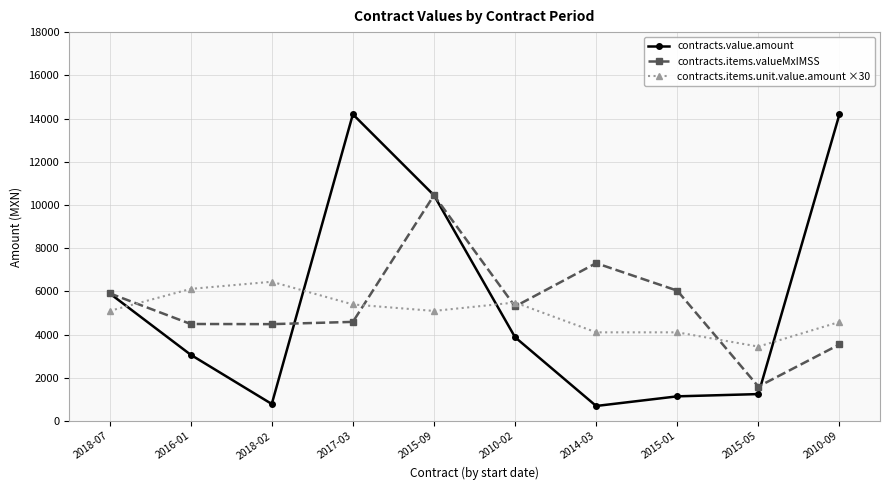

What is the total value across all series at 2010-09?

22338.0